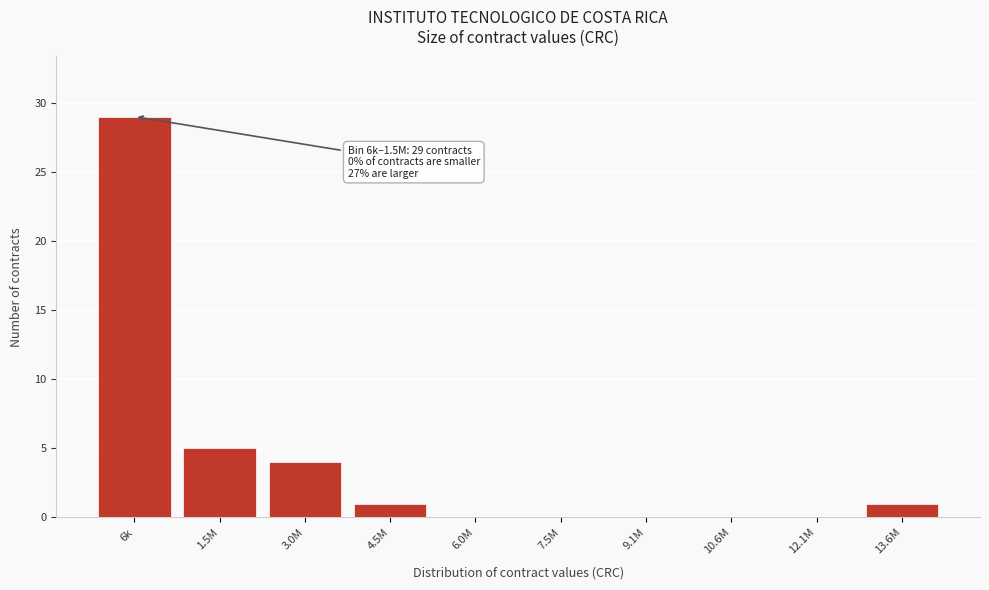

Reading left to right, list all the values displayed in this chart.

6k=29	1.5M=5	3.0M=4	4.5M=1	6.0M=0	7.5M=0	9.1M=0	10.6M=0	12.1M=0	13.6M=1